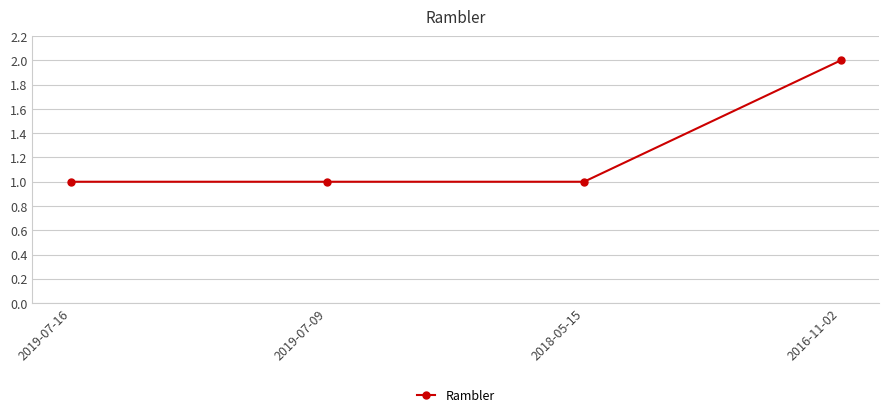

What is the ratio of the value at 2016-11-02 to the value at 2018-05-15?

2.0